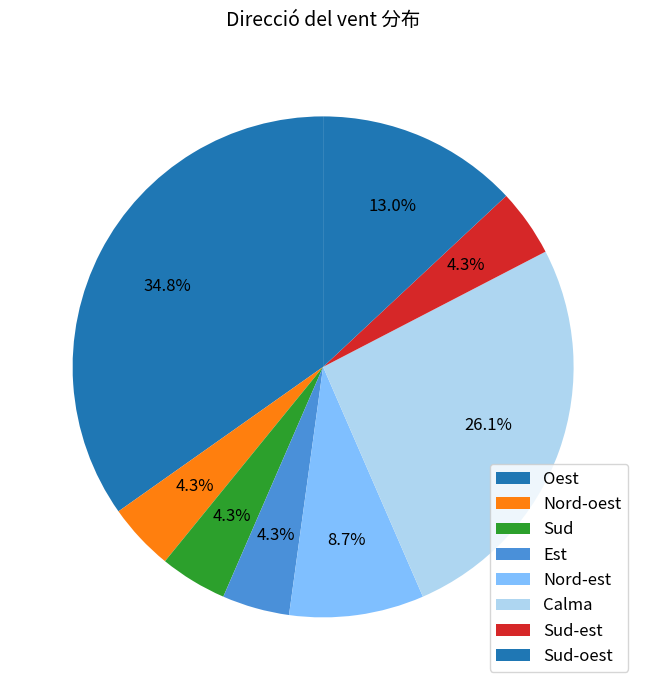

Combined, what portion of the pie is Sud-est and Oest?

39.1%